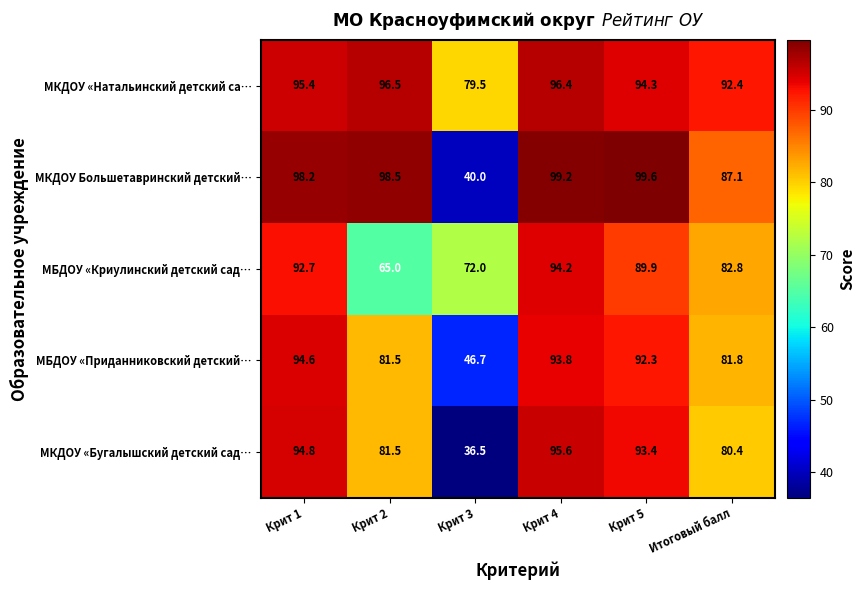

Where is МКДОУ «Бугалышский детский сад… nearest to the value 66?

Итоговый балл